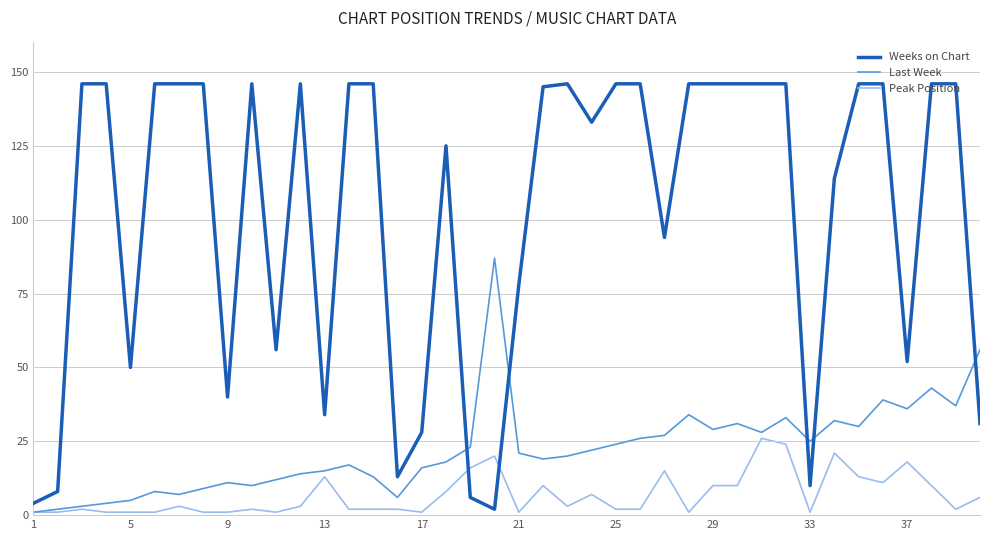

List the series in order of their peak value, highest first.

Weeks on Chart, Last Week, Peak Position